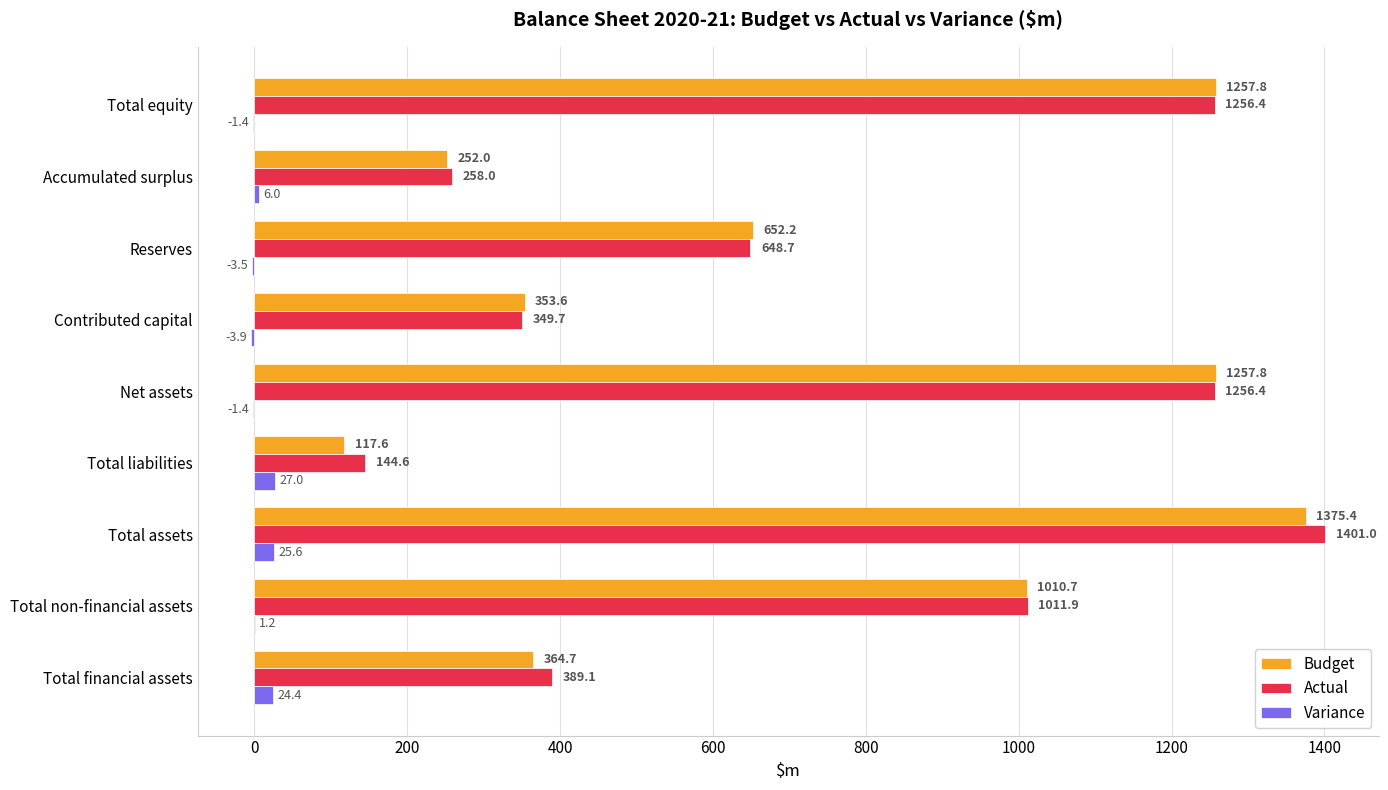

What is the sum of all Actual values?

6715.8